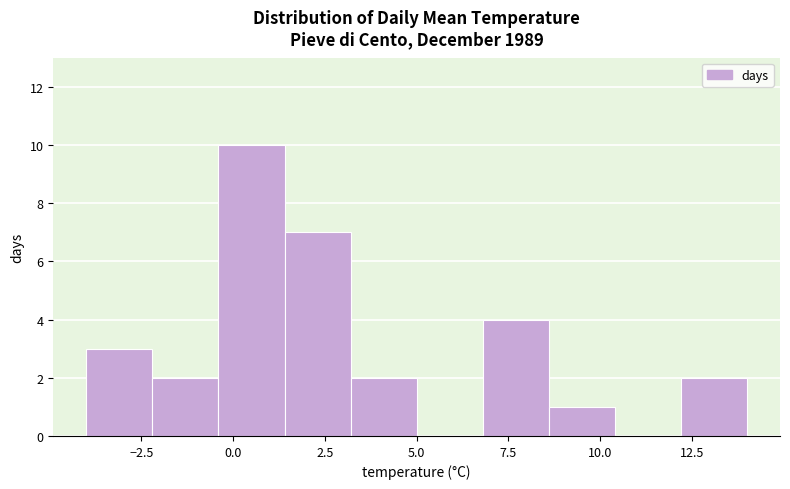

Around what value on the x-axis is the tallest bar? Give the approximate position of its centre, as read against the axis.

0.5